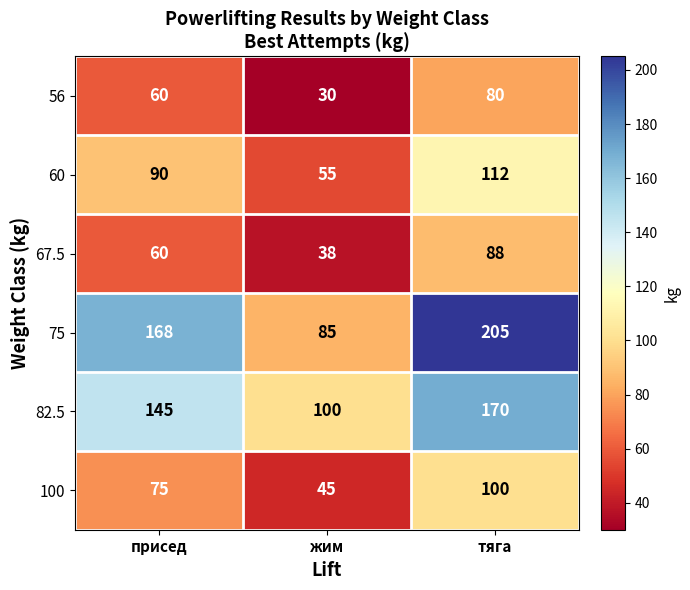

What is the difference between the second highest and minimum values in the 56 series?

30